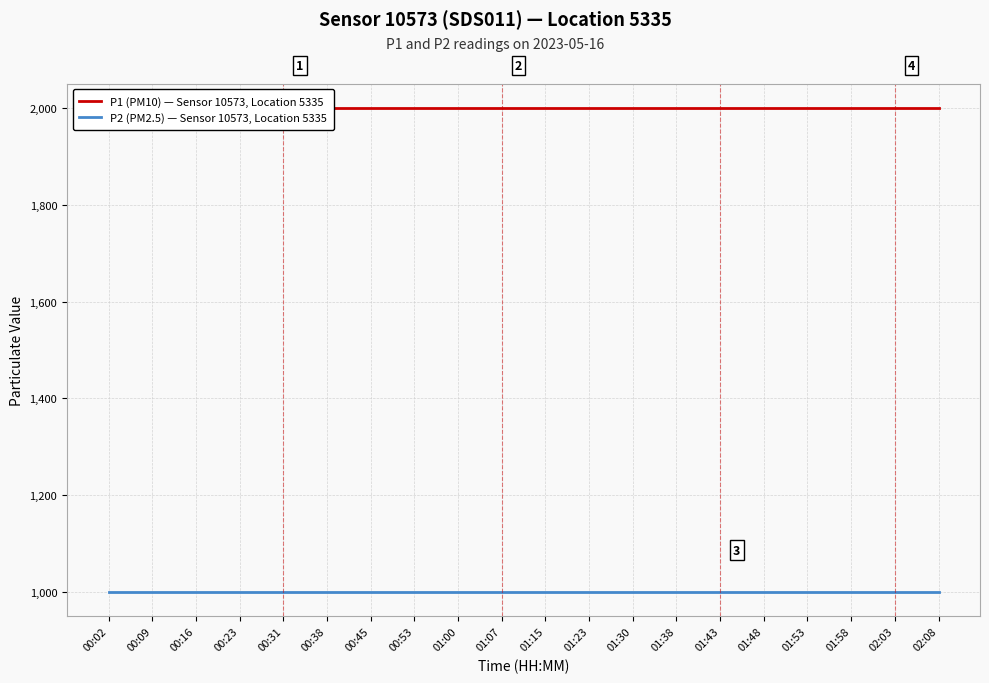

What is the total value across all series at 01:43?

2999.8